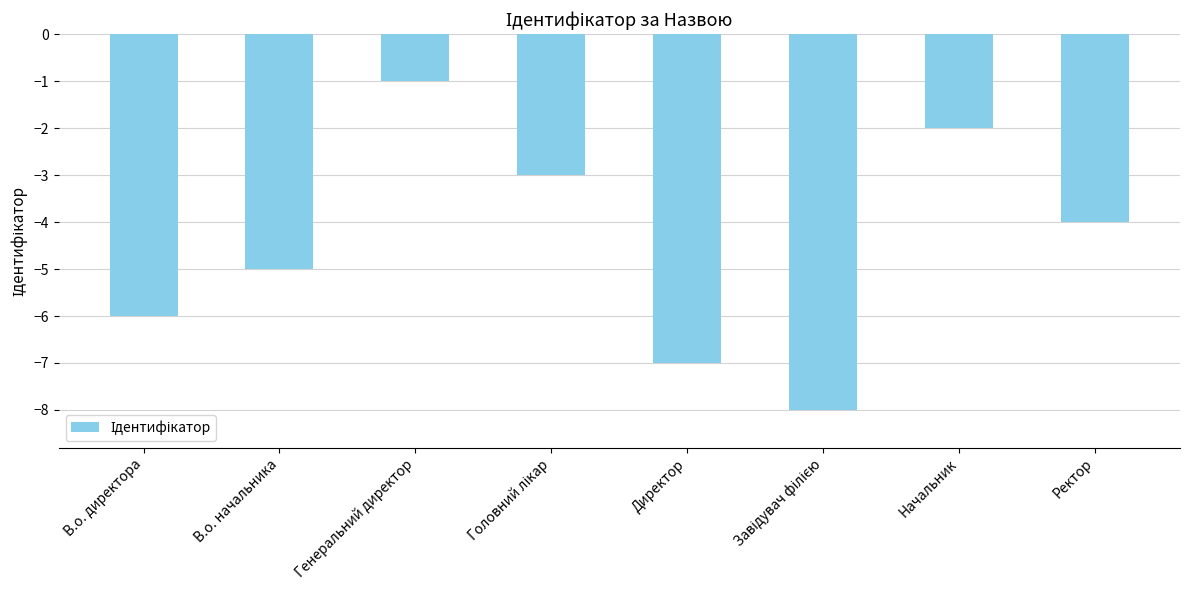

Is it true that the value at Генеральний директор is -1?

True